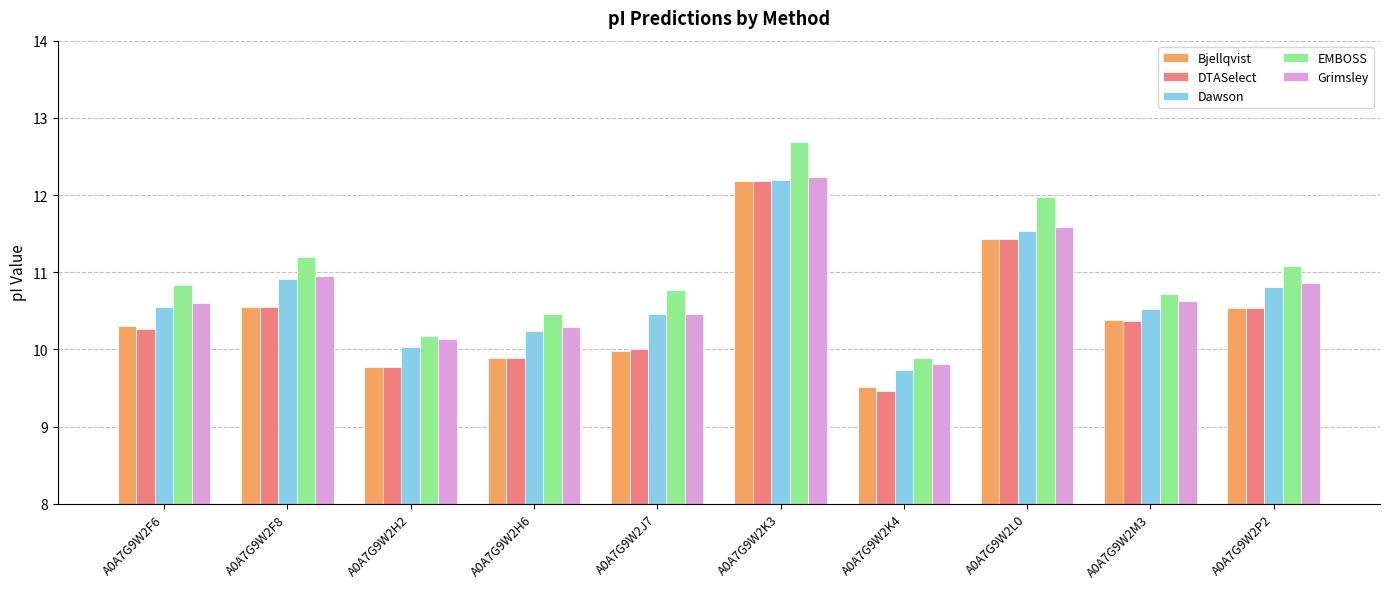

What position from the right is A0A7G9W2H2?

8